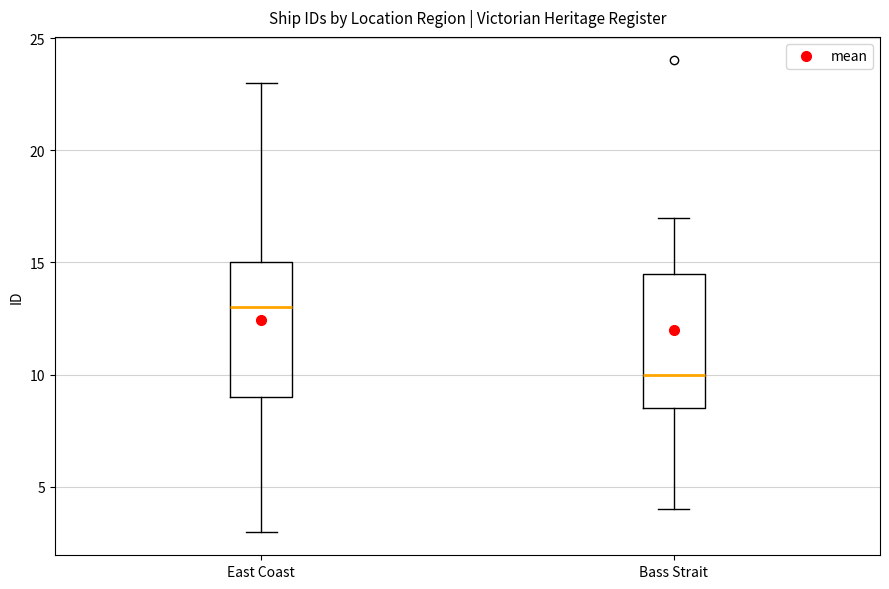

Reading left to right, read every box against the y-axis: the position of its median line, the range the box covers, and the ends of its whiskers. The values are not printed on the chart, so give them approximately, as read against the axis.

East Coast: median 13.0, box 9.0 to 15.0, whiskers 3.0 to 23.0
Bass Strait: median 10.0, box 8.5 to 14.5, whiskers 4.0 to 17.0